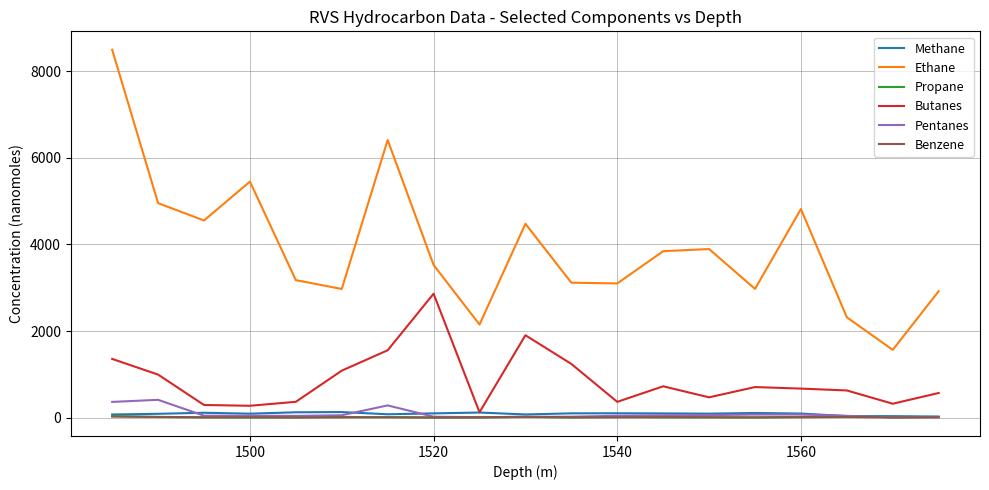

How many lines are shown in the chart?

6